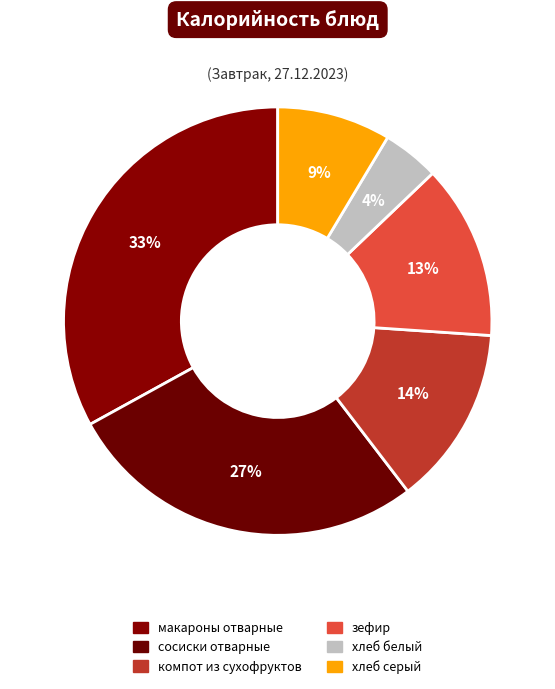

Is it true that хлеб серый is 20% of the pie?

False